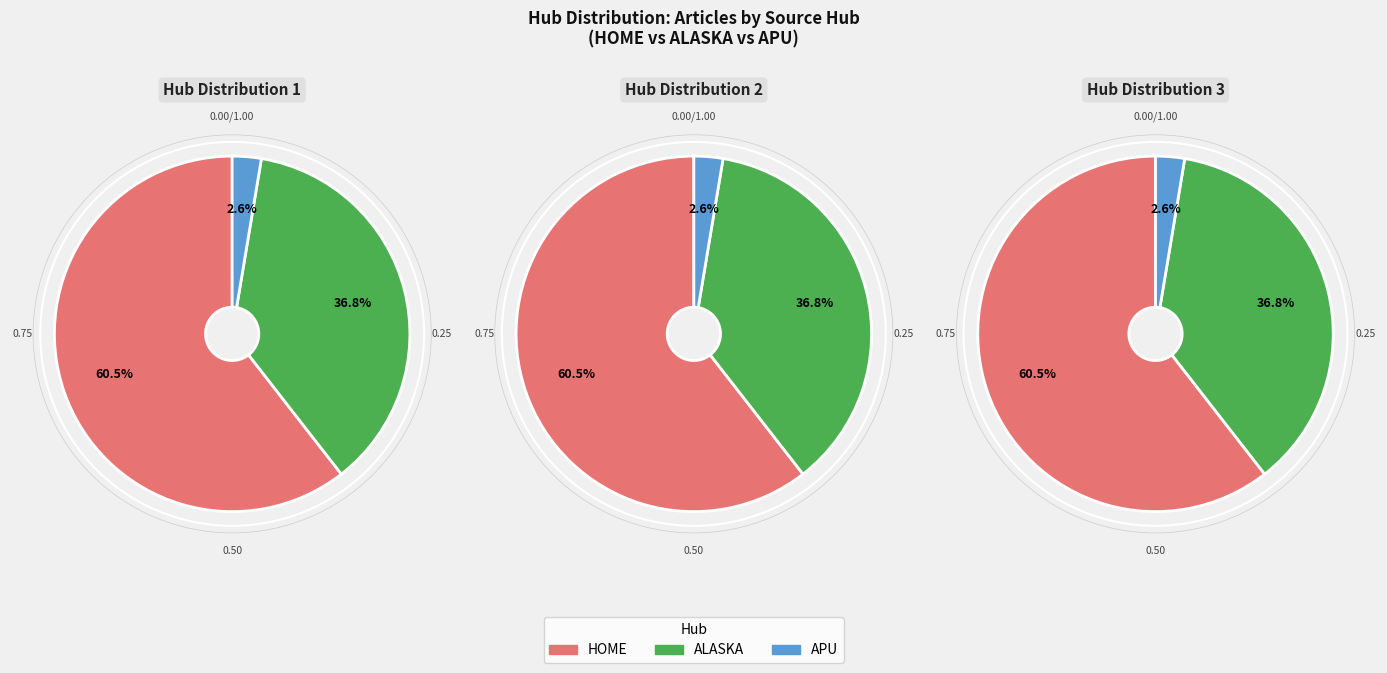

Is there any slice that represents more than half of the pie?

Yes